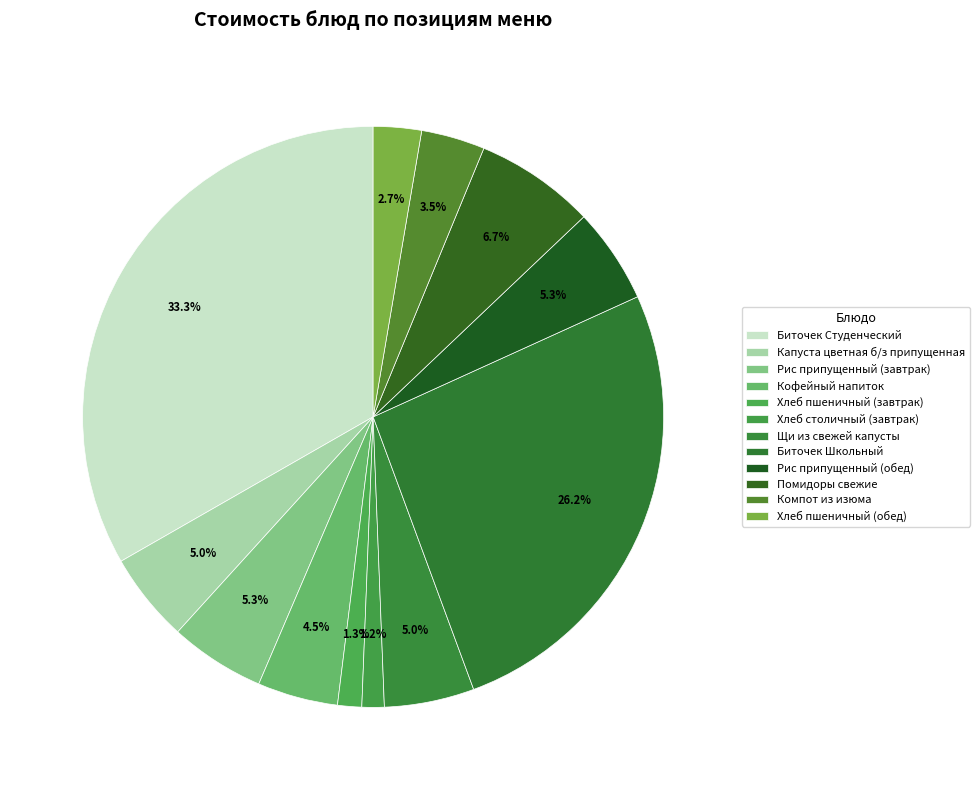

True or false: Кофейный напиток accounts for 4% of the total.

True